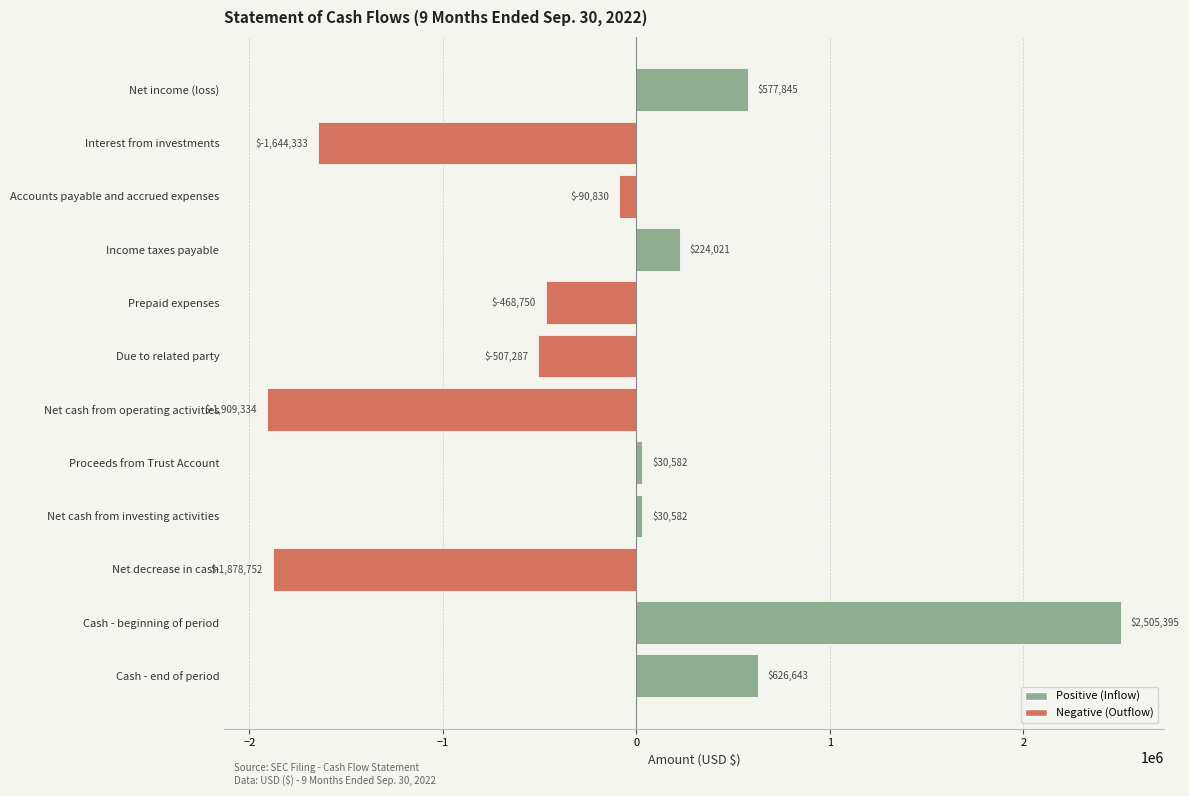

What is the maximum value shown in the chart?

2505395